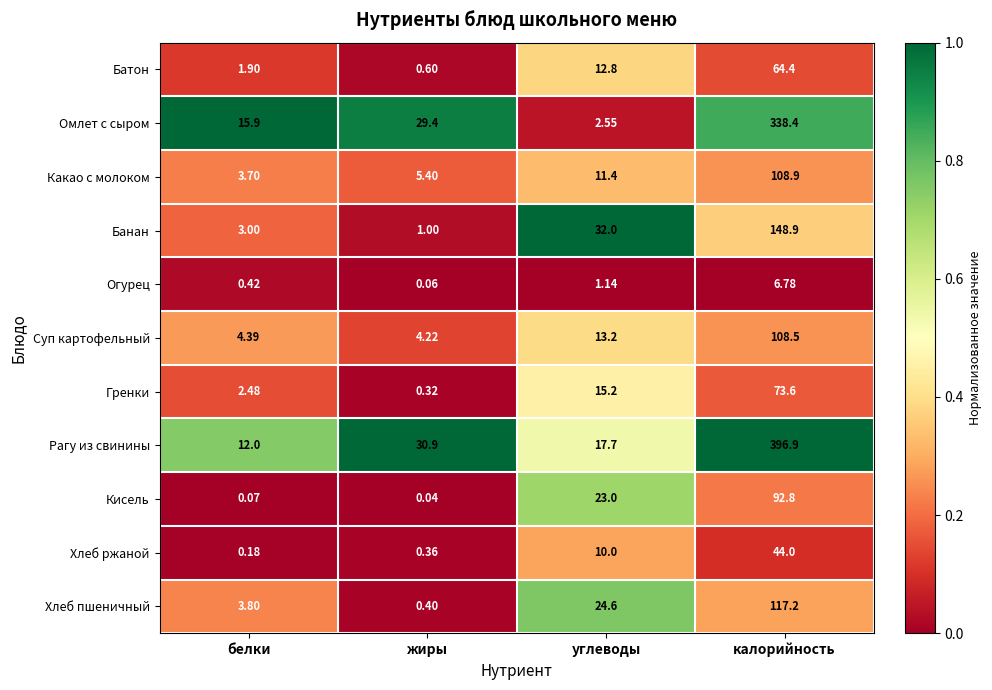

At how many categories does at least one series exceed 0?

4